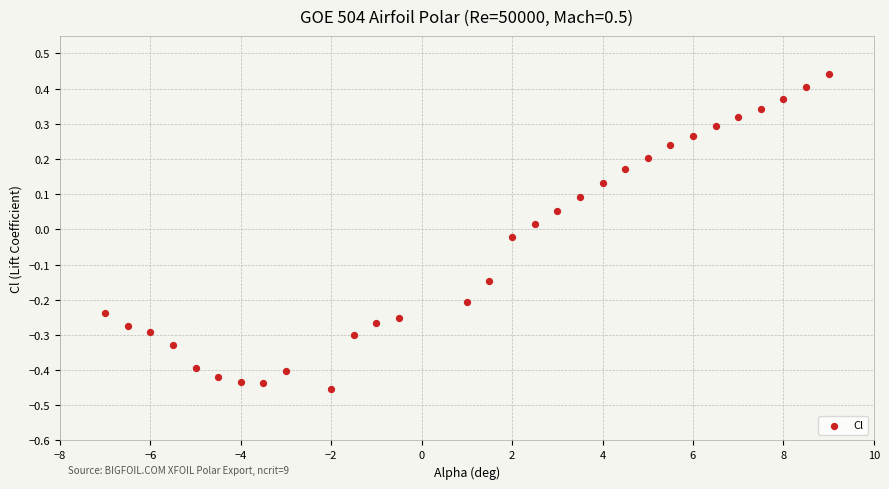

What is the range of Y values (max minus min)?

0.9